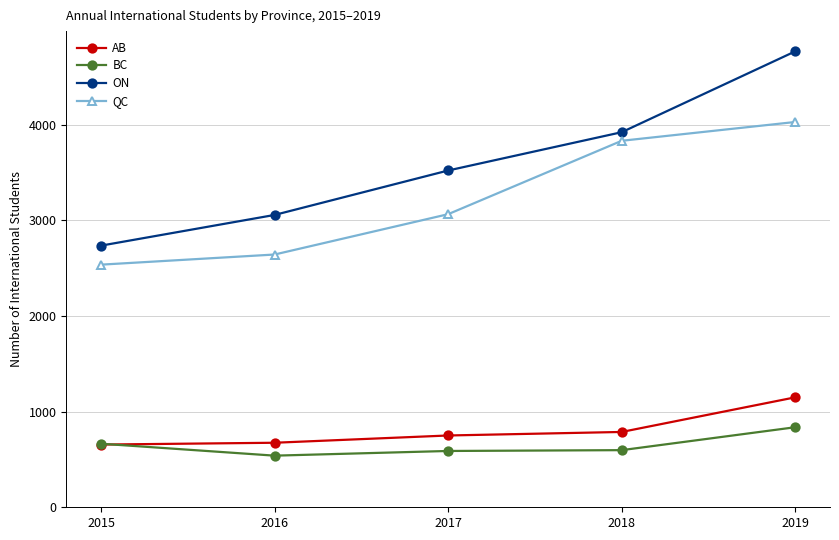

How many distinct data groups are displayed?

4